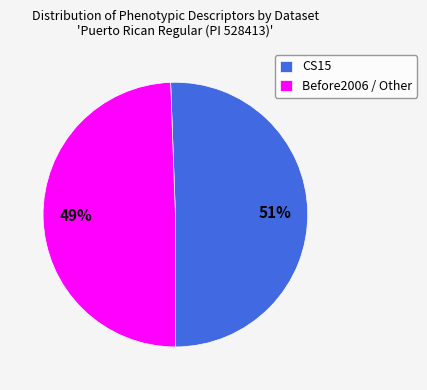

Does any single category account for the majority?

Yes